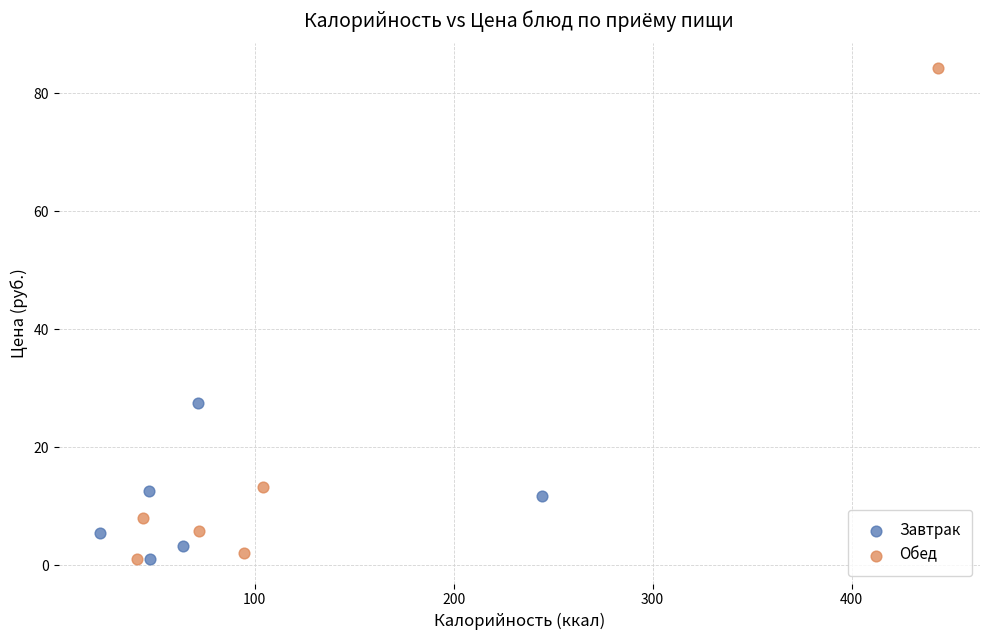

Which series contains the highest Y value?

Обед